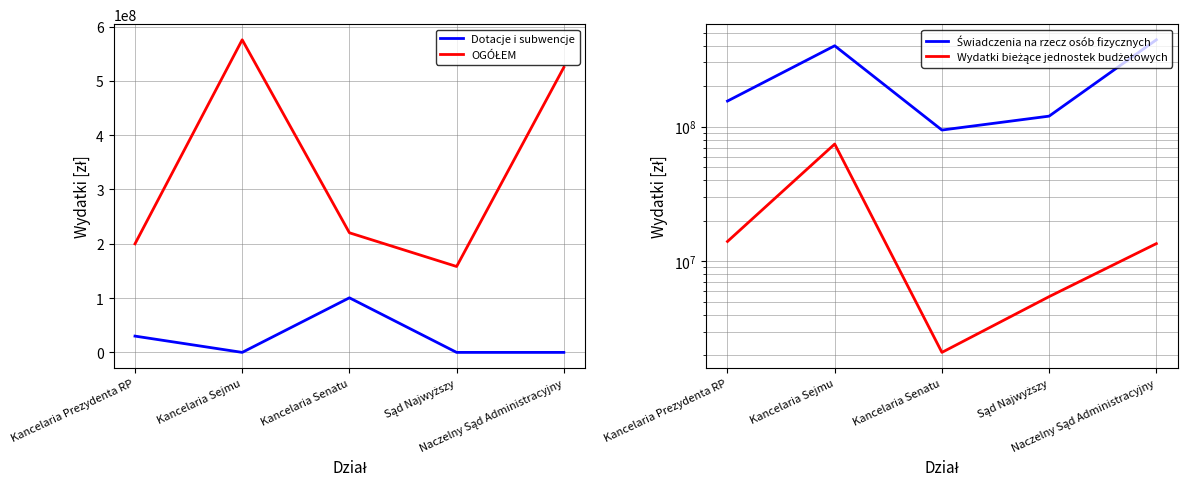

True or false: Świadczenia na rzecz osób fizycznych and OGÓŁEM cross at least once.

False